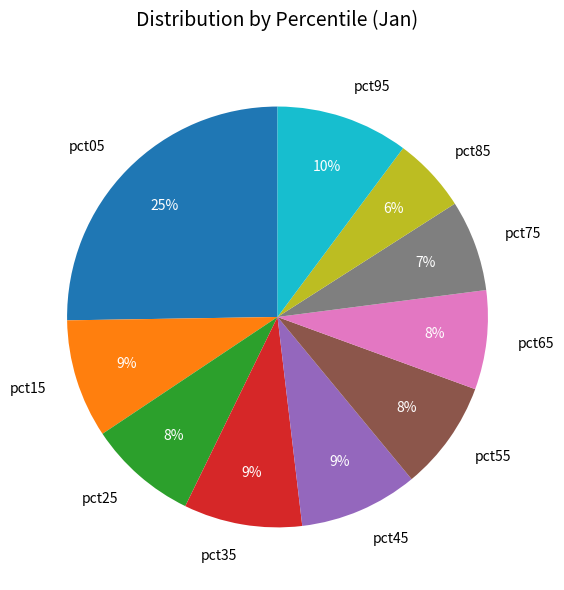

Which slice is the largest?

pct05